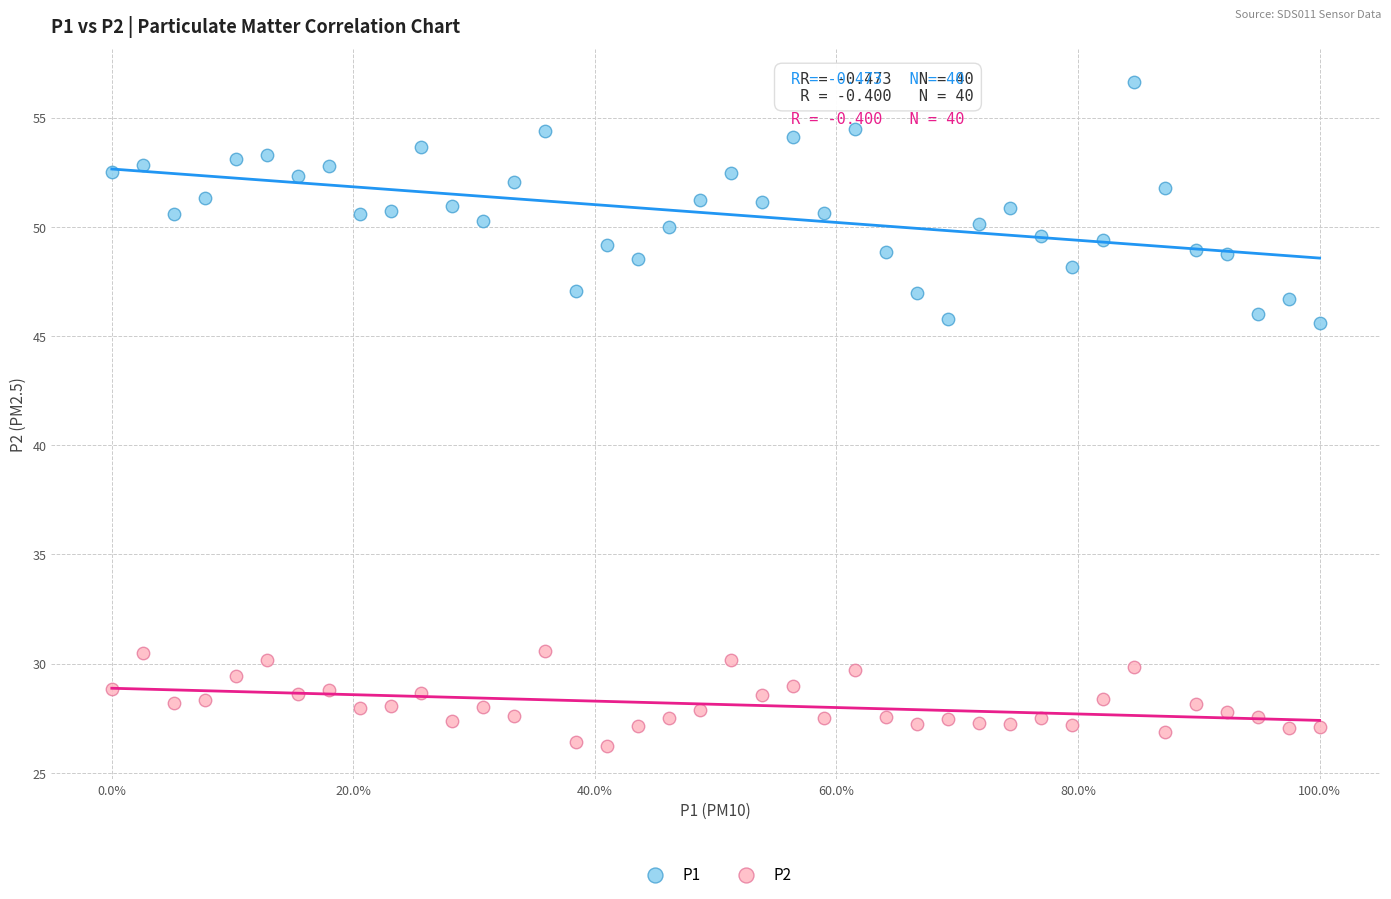

Which series reaches the maximum Y coordinate?

P1